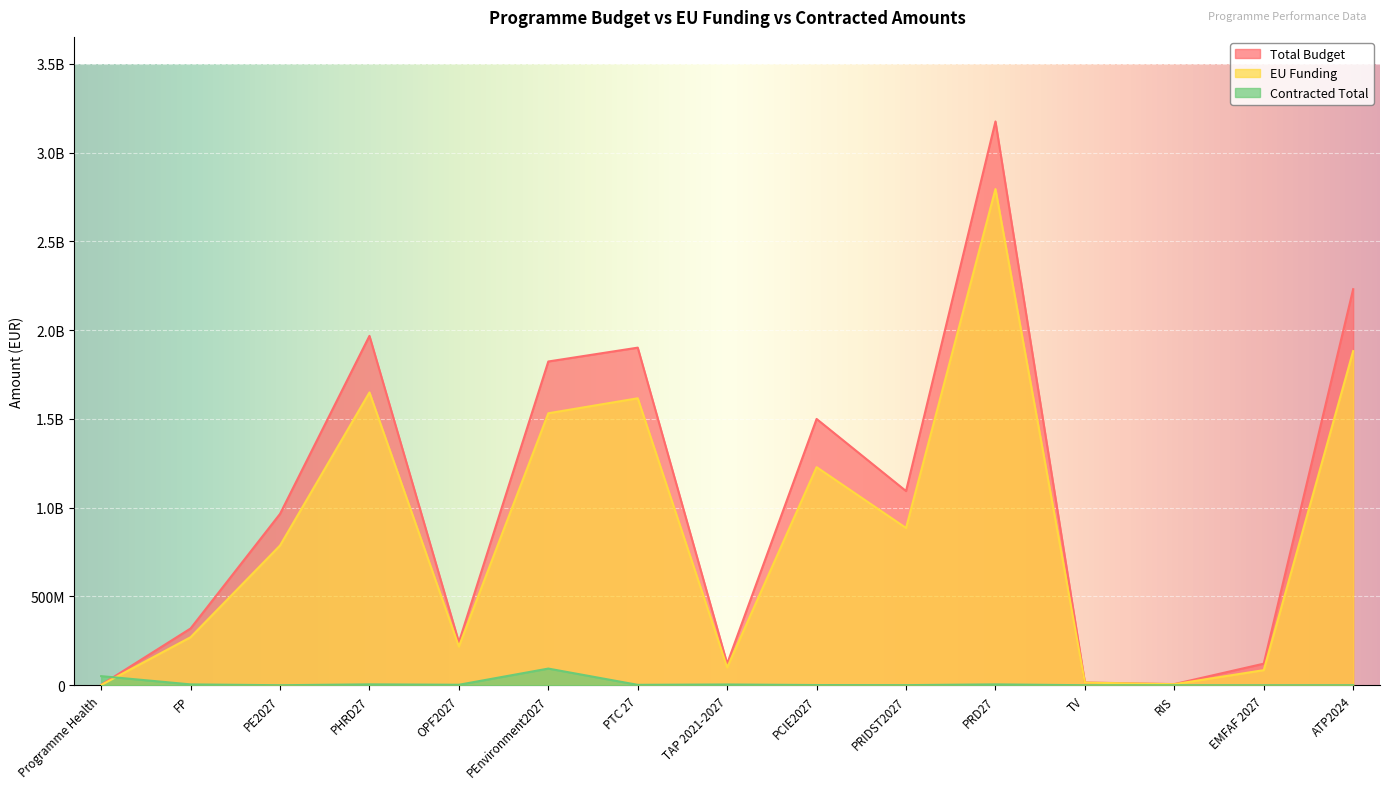

Rank the series by their maximum value, from highest to lowest.

Total Budget, EU Funding, Contracted Total